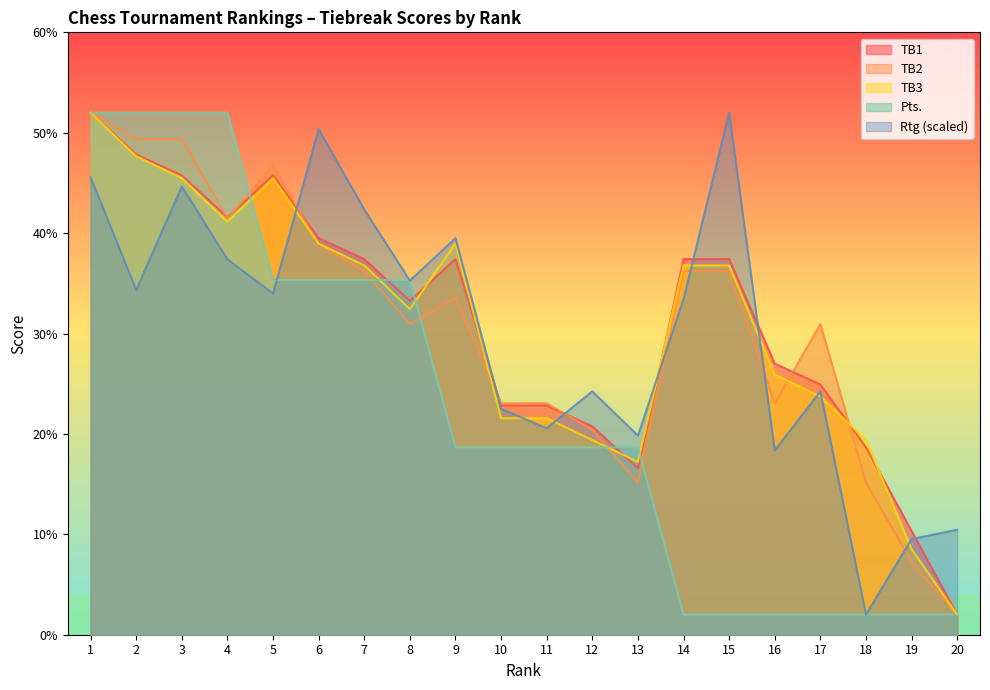

After their last crossing, which series has the higher values: Pts or TB2?

TB2